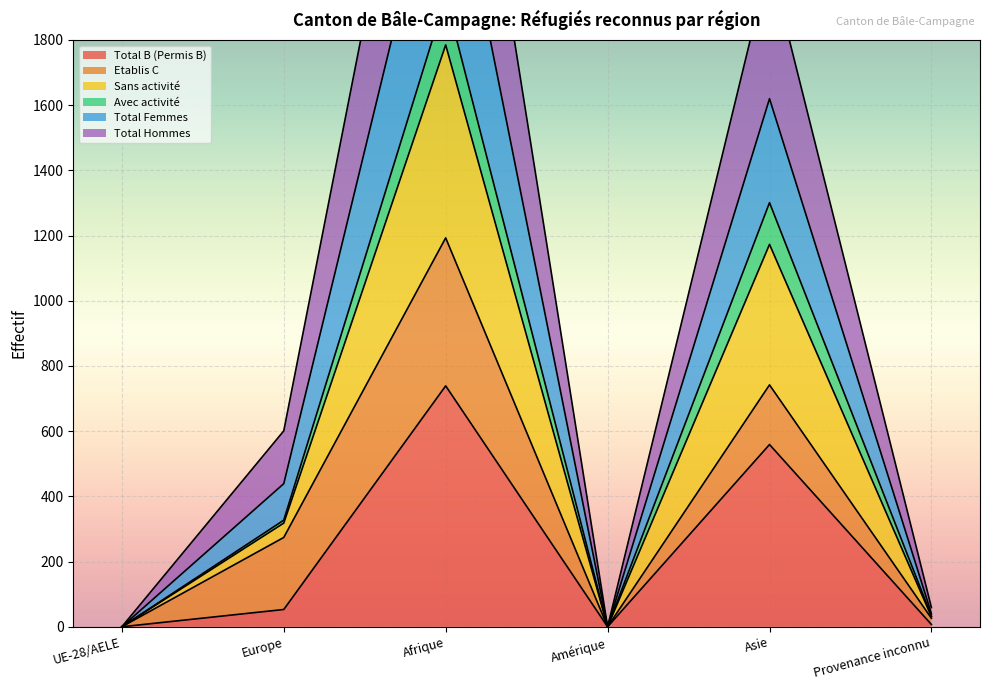

How many values in the Total Hommes series exceed 601?

2